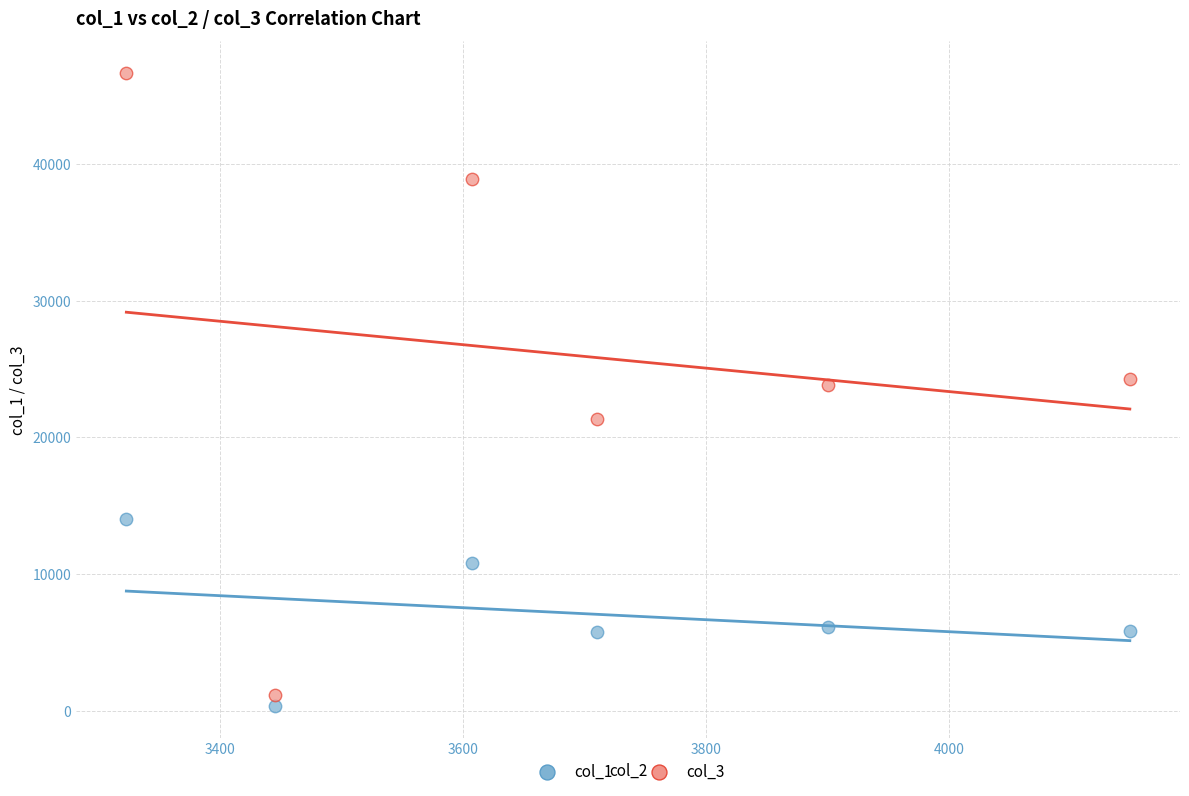

Across all data points, what is the range of Y values (max minus min)?

46348.1